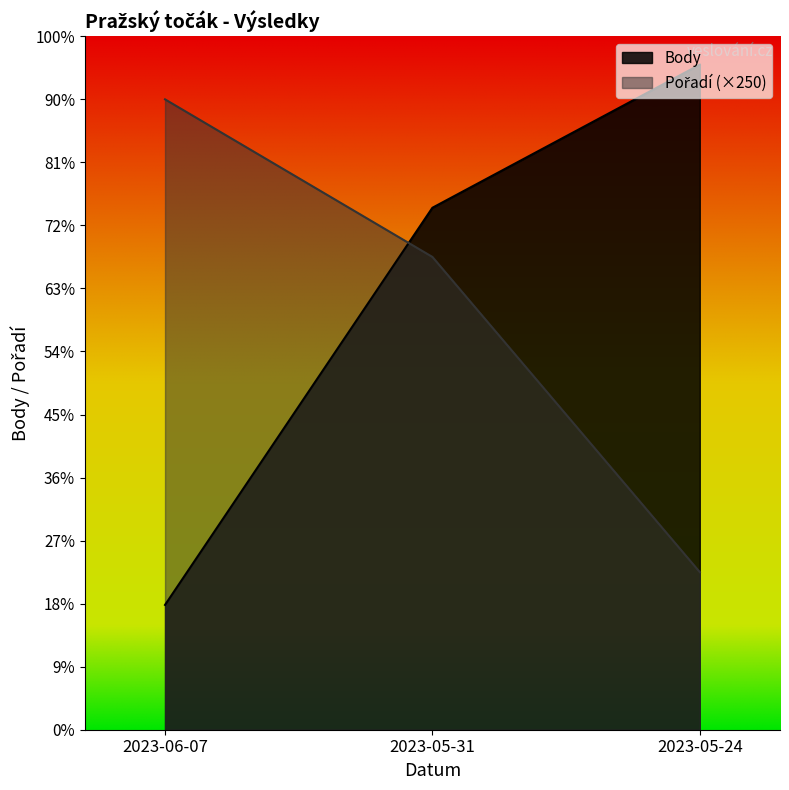

What is the greatest value displayed?

1055